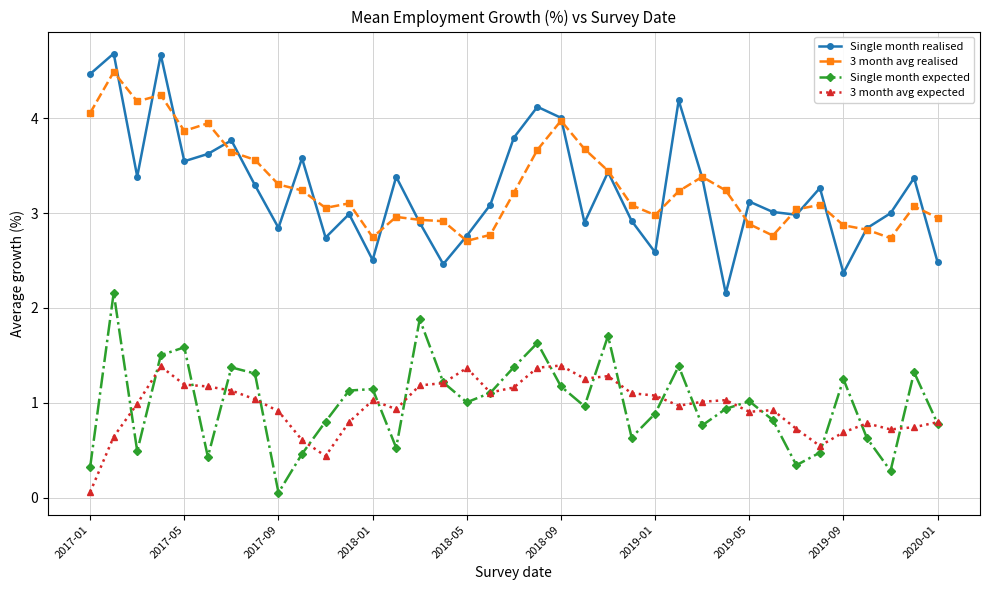

Which series has the widest spread of values?

Single month realised